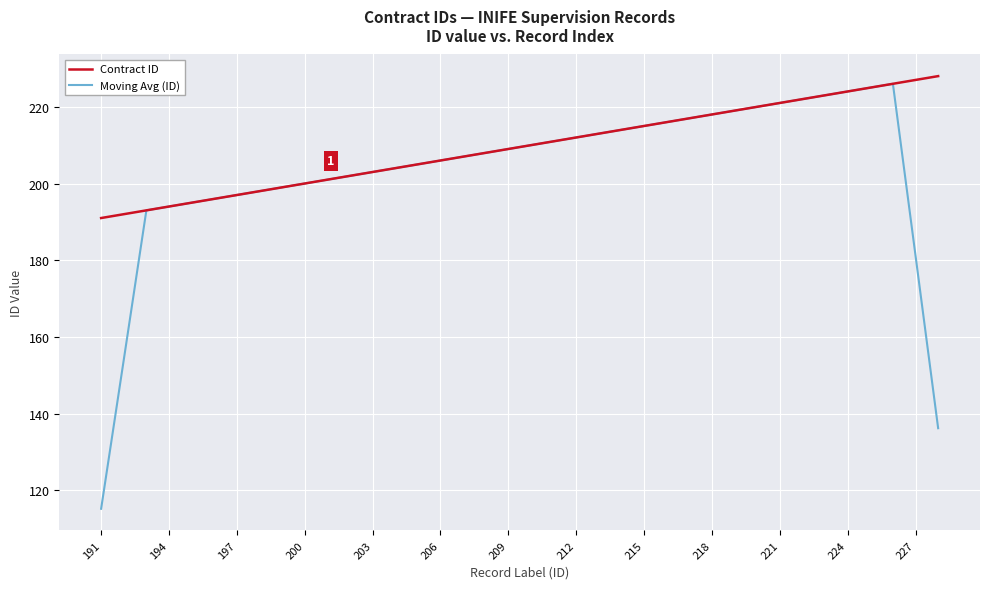

Which series has the largest total across all categories?

Contract ID